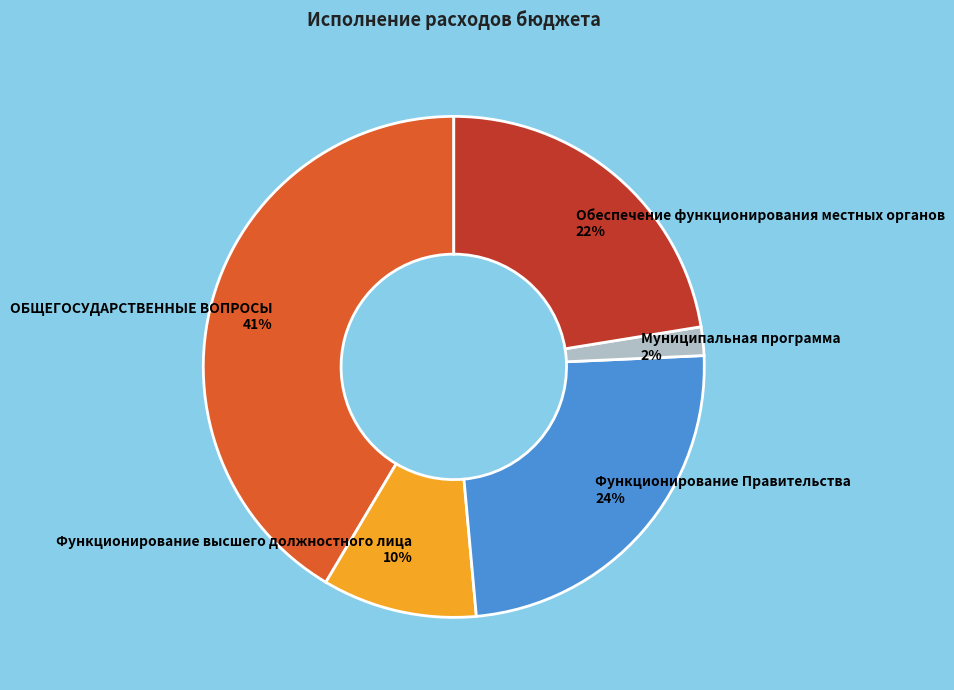

To the nearest percent, what percentage of the pie is Функционирование Правительства?

24%